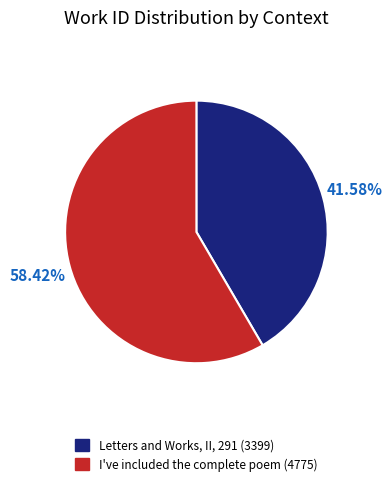

To the nearest percent, what is the difference between the Letters and Works, II, 291 and I've included the complete poem slice percentages?

17%